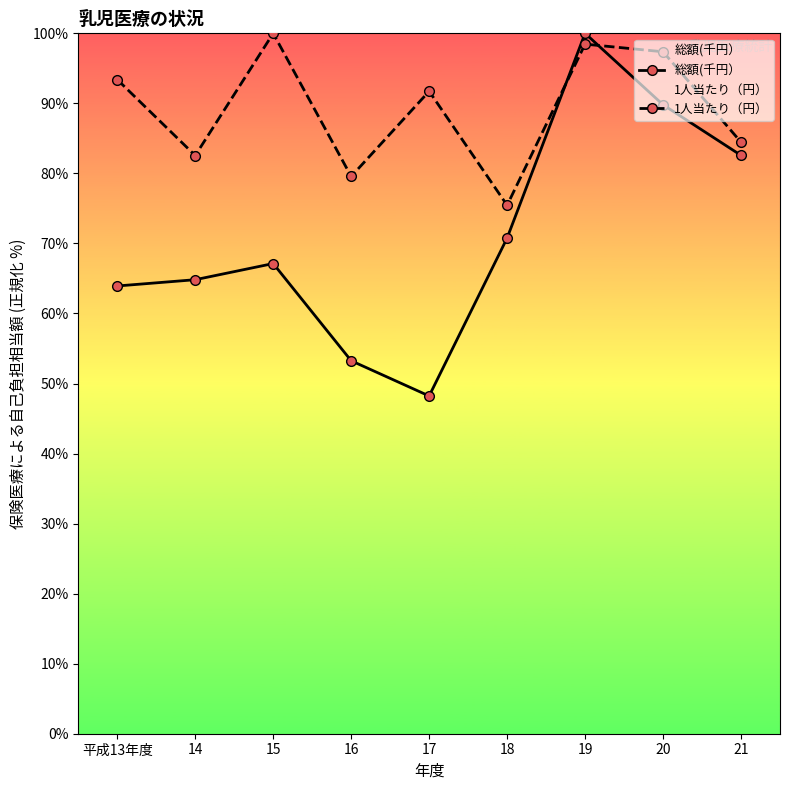

What is the greatest value displayed?

100.0